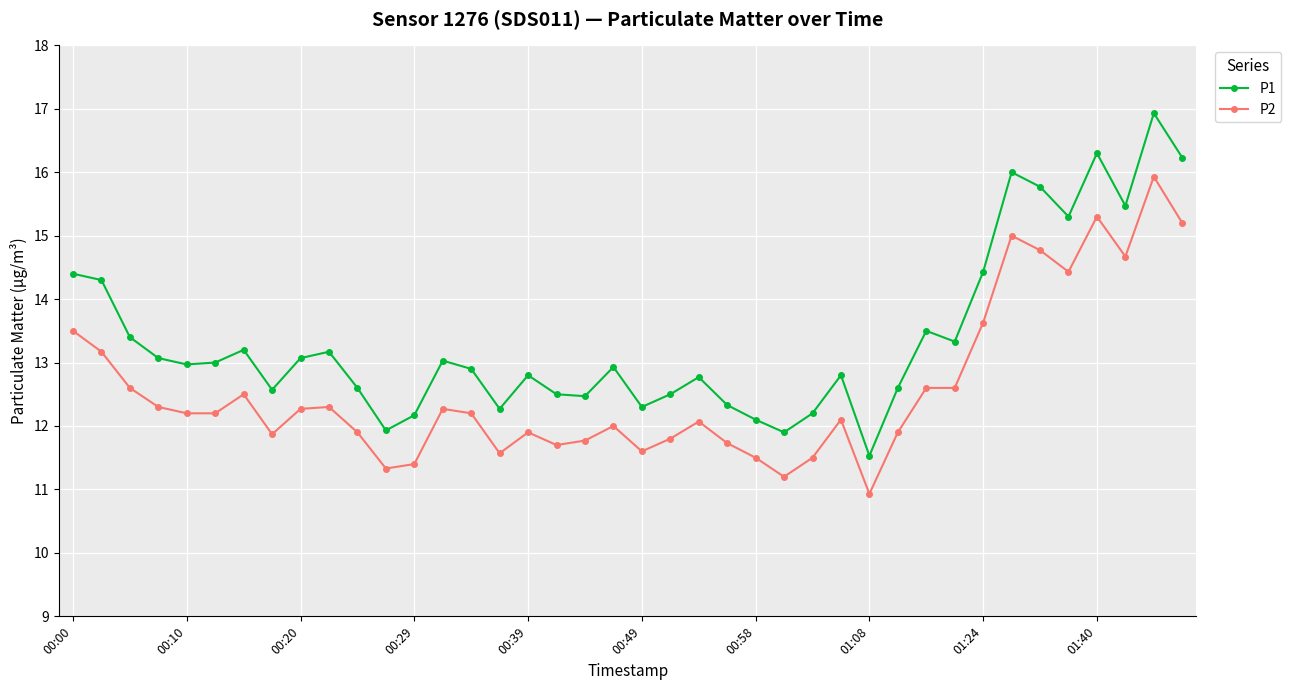

Reading right to left, extract all data points from this chart.

P1: 16.2	16.9	15.5	16.3	15.3	15.8	16.0	14.4	13.3	13.5	12.6	11.5	12.8	12.2	11.9	12.1	12.3	12.8	12.5	12.3	12.9	12.5	12.5	12.8	12.3	12.9	13.0	12.2	11.9	12.6	13.2	13.1	12.6	13.2	13.0	13.0	13.1	13.4	14.3	14.4
P2: 15.2	15.9	14.7	15.3	14.4	14.8	15.0	13.6	12.6	12.6	11.9	10.9	12.1	11.5	11.2	11.5	11.7	12.1	11.8	11.6	12.0	11.8	11.7	11.9	11.6	12.2	12.3	11.4	11.3	11.9	12.3	12.3	11.9	12.5	12.2	12.2	12.3	12.6	13.2	13.5